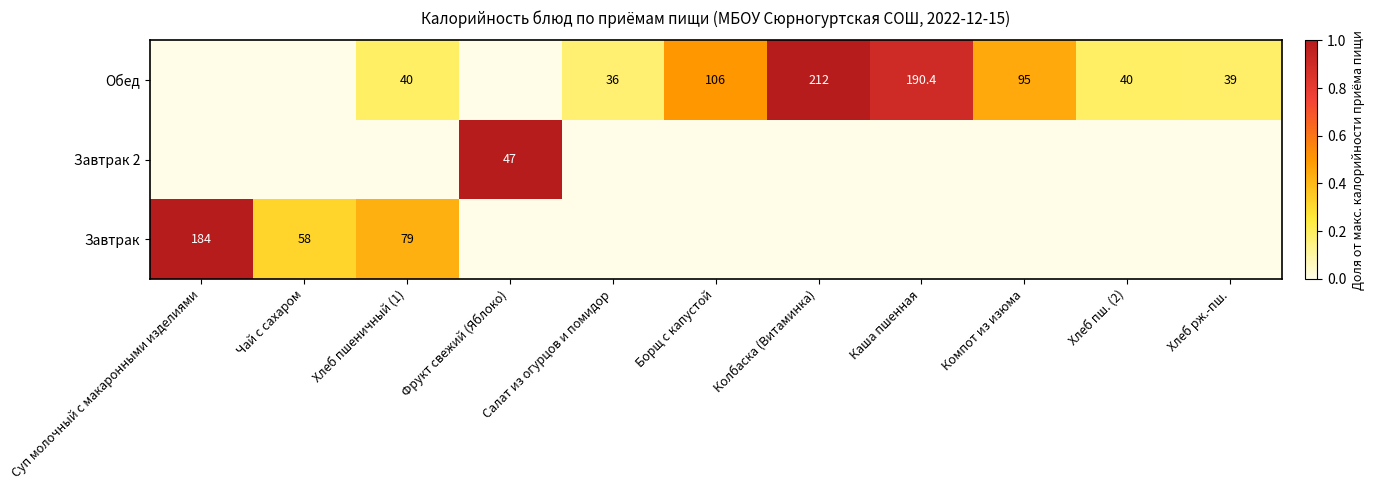

What is the difference between the Обед values at Компот из изюма and Хлеб рж.-пш.?

56.0